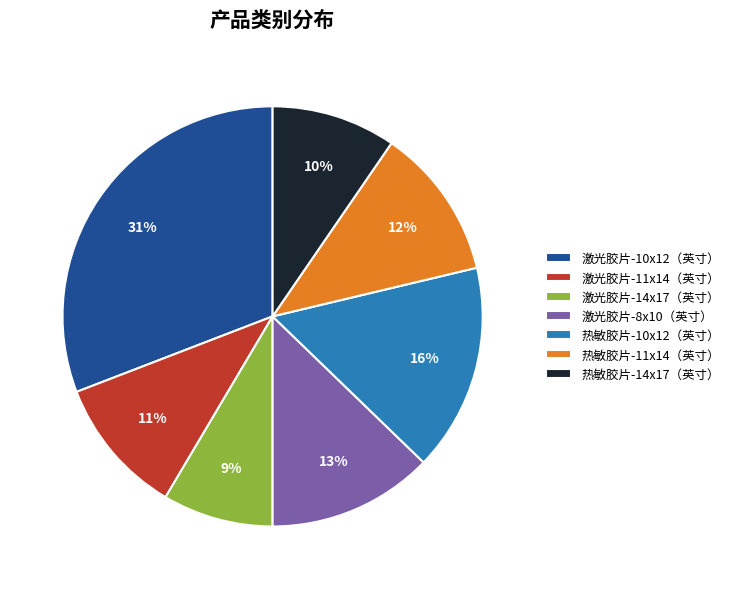

Rank the categories by value from lowest to highest.

激光胶片-14x17（英寸）, 热敏胶片-14x17（英寸）, 激光胶片-11x14（英寸）, 热敏胶片-11x14（英寸）, 激光胶片-8x10（英寸）, 热敏胶片-10x12（英寸）, 激光胶片-10x12（英寸）